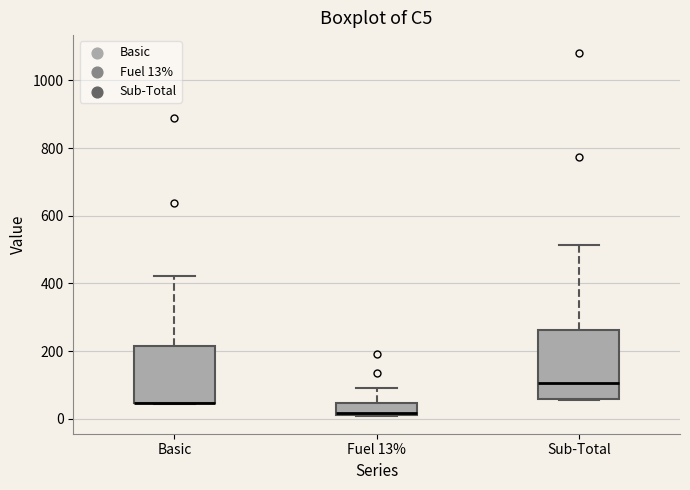

Reading left to right, transcribe this box plot: for each box, give where its median line is, the range the box spans, and where its two whiskers end, as read against the y-axis. The values are not printed on the chart, so give them approximately, as read against the axis.

Basic: median 40 (drawn on the box's lower edge), box 40 to 220, whiskers 40 to 420
Fuel 13%: median 20 (just above the box's lower edge), box 20 to 40, whiskers 0 to 100
Sub-Total: median 100, box 60 to 260, whiskers 60 to 520